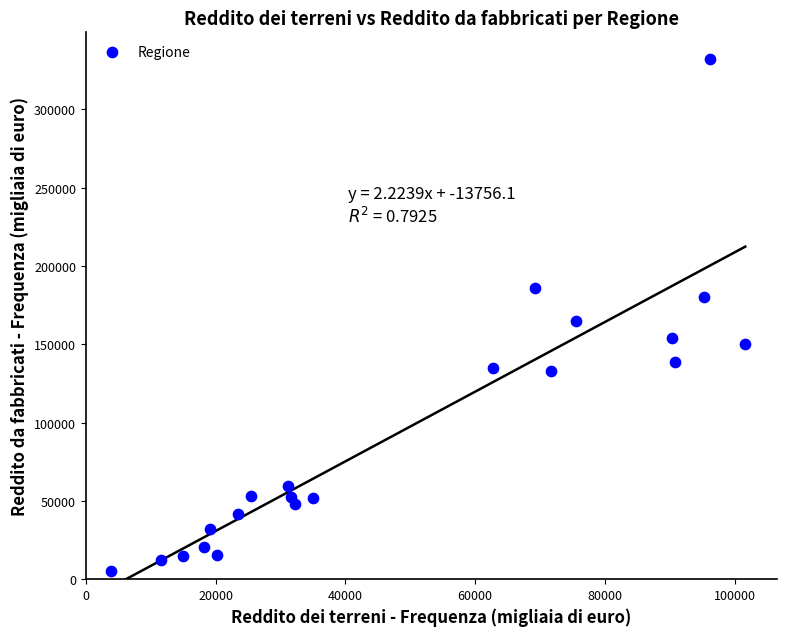

What Y value in the scatter plot is closest to 168648?

164765